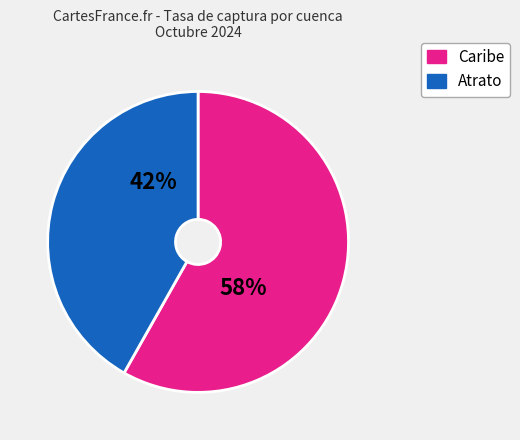

Is there a majority slice in this chart?

Yes